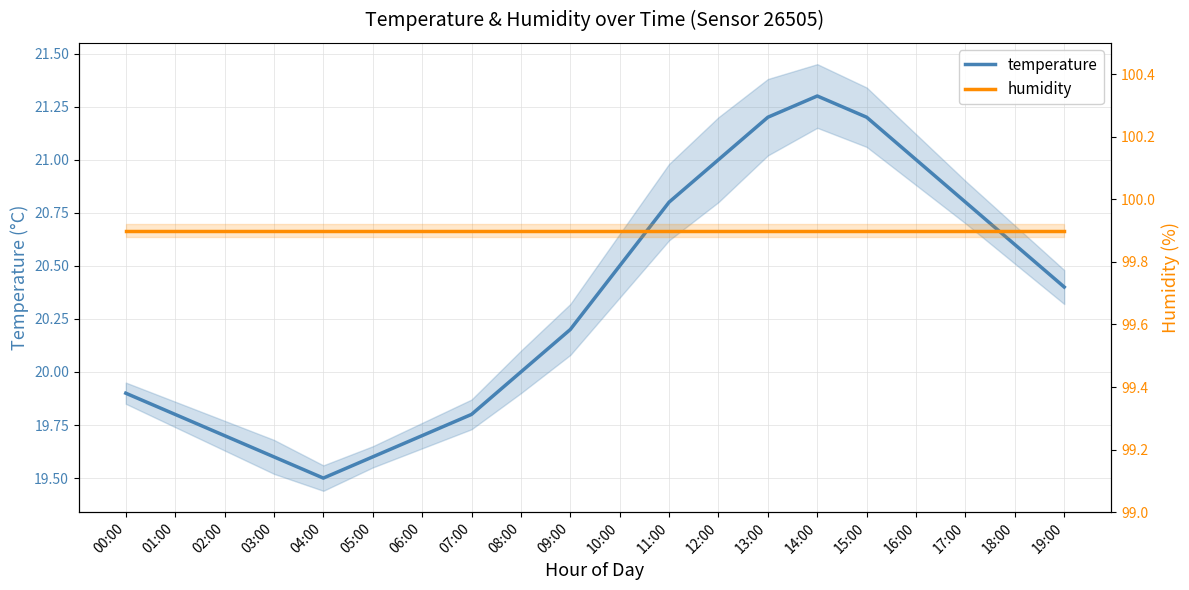

How many lines are shown in the chart?

2